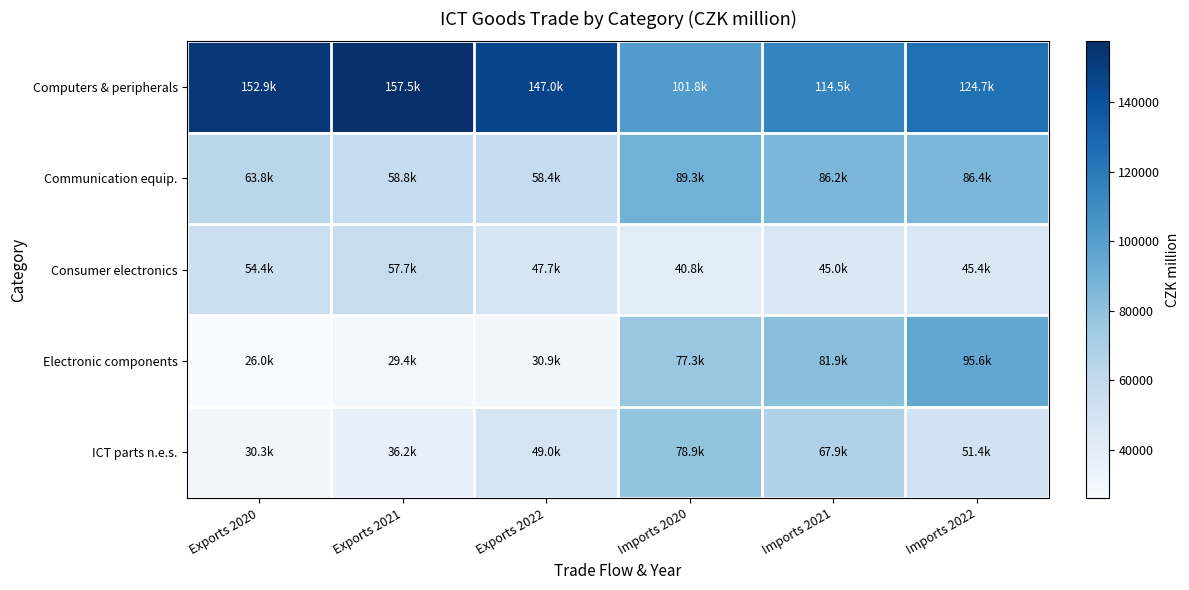

At which category is the sum across all series the highest?

Imports 2022